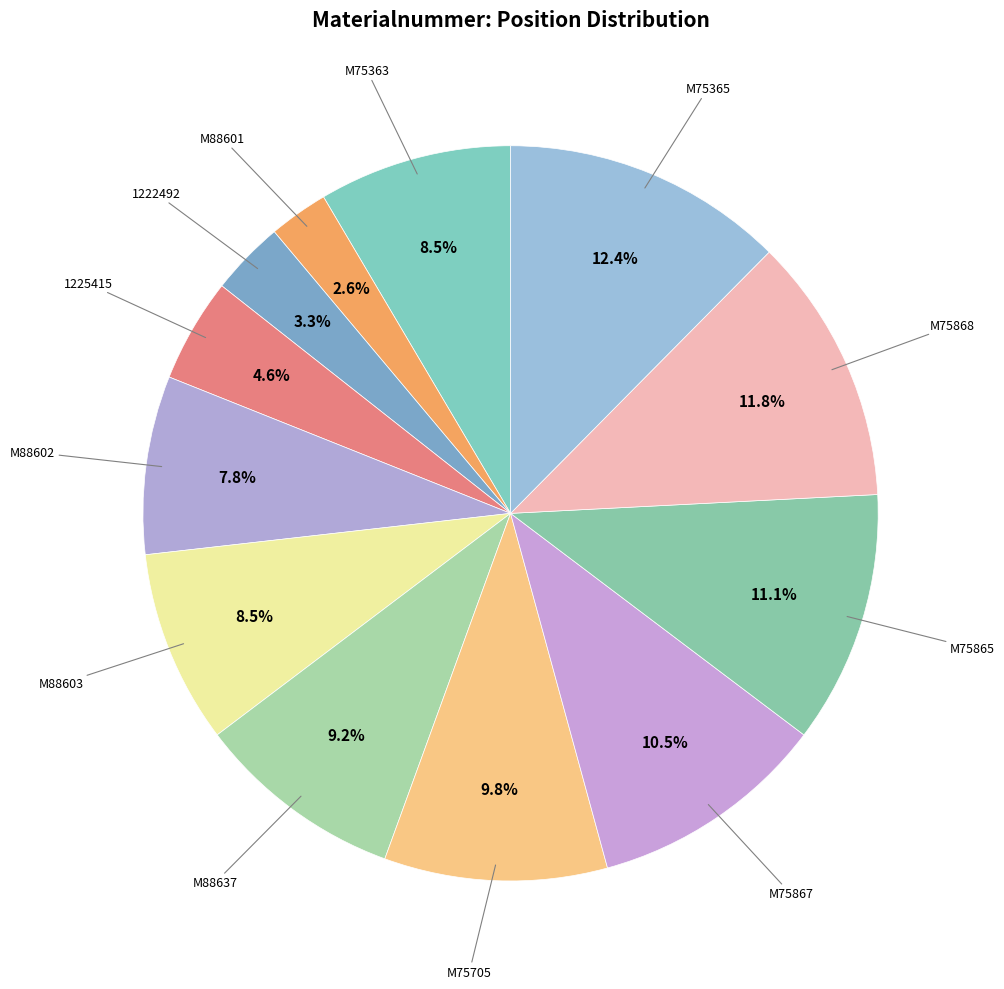

Count the number of slices in the pie.

12